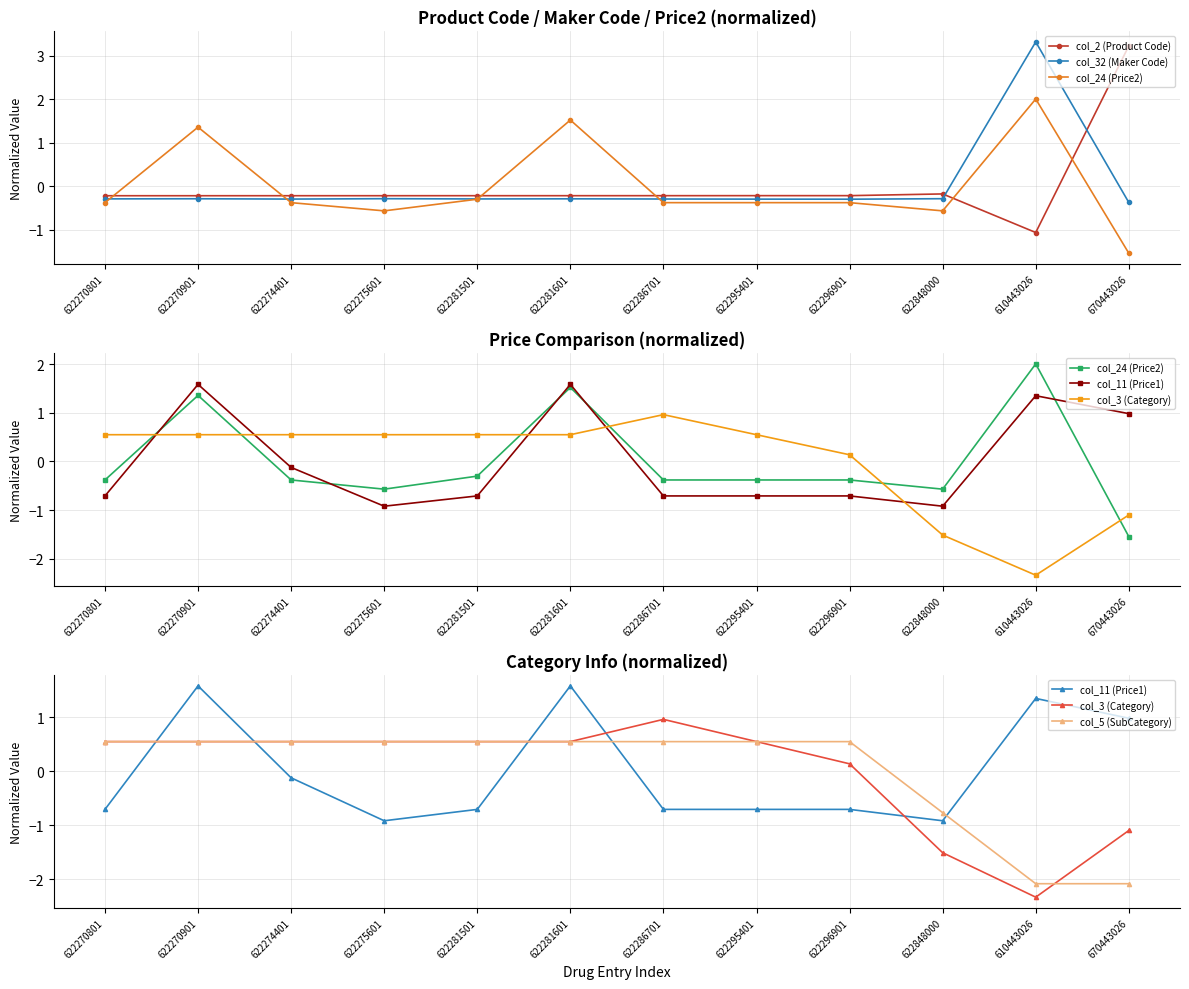

Between which two adjacent categories do col_11 (Price1) and col_32 (Maker Code) first intersect?

622270801 and 622270901